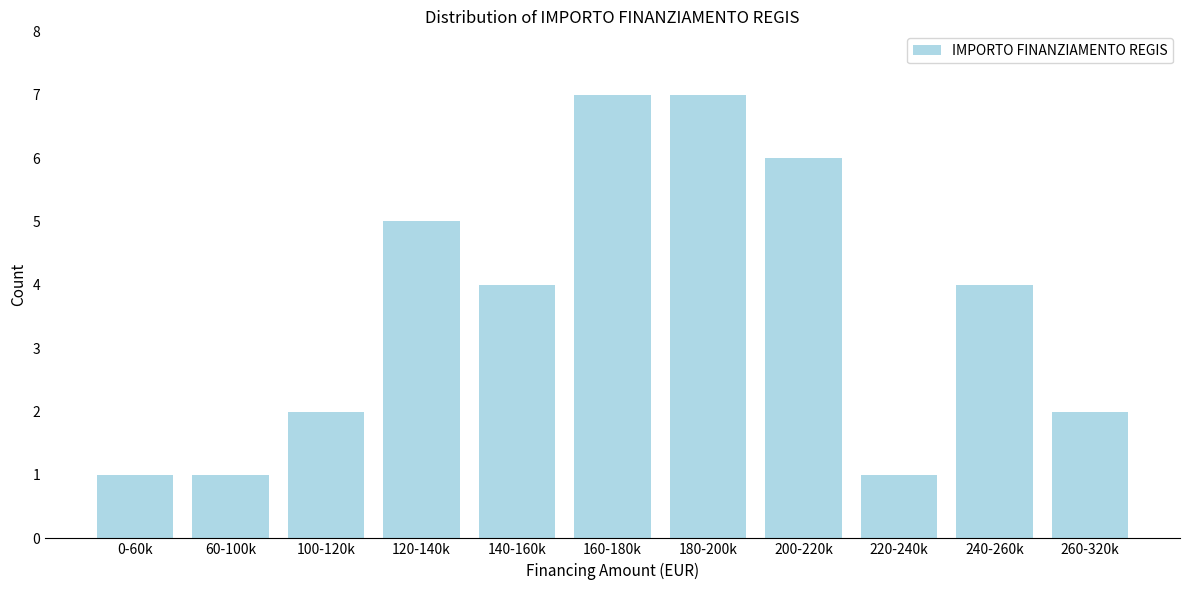

Reading left to right, list all the values displayed in this chart.

1	1	2	5	4	7	7	6	1	4	2